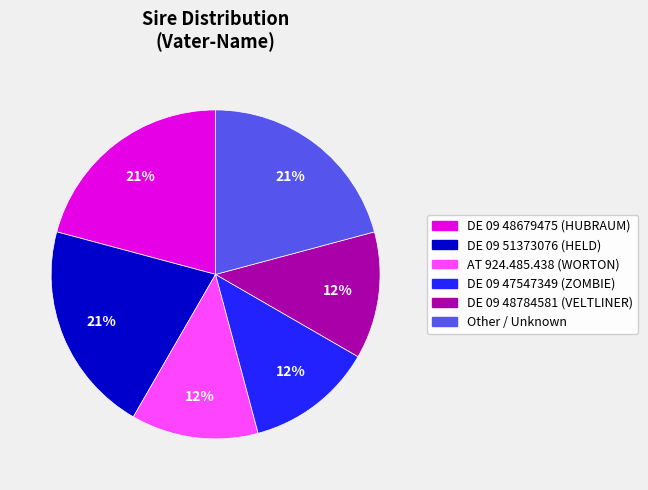

Count the number of slices in the pie.

6